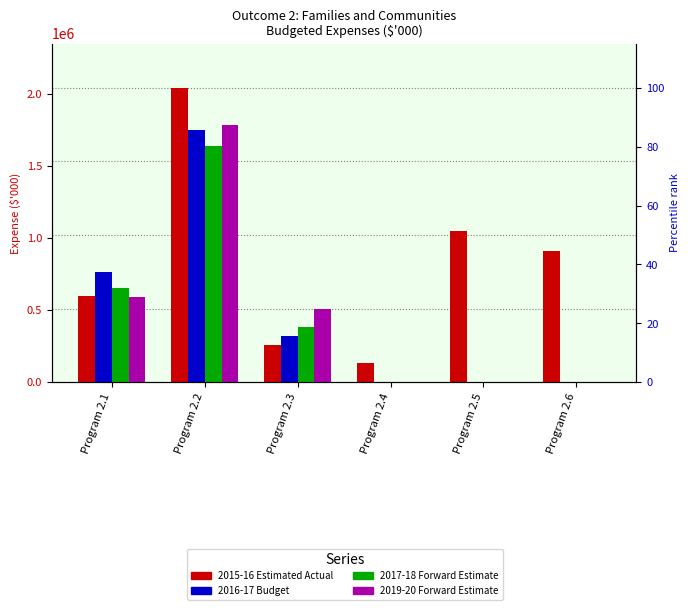

Which series changed the most between Program 2.3 and Program 2.4?

2019-20 Forward Estimate